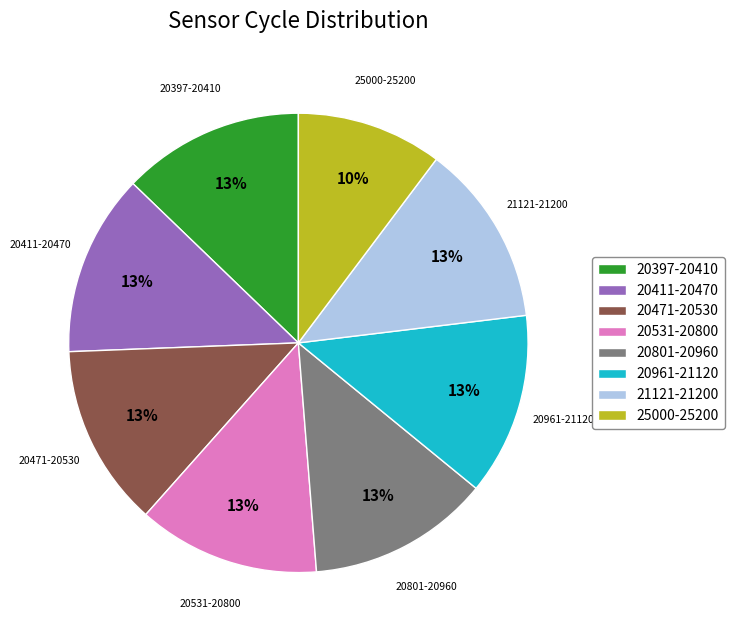

Is the sum of 20531-20800 and 20961-21120 greater than half?

No